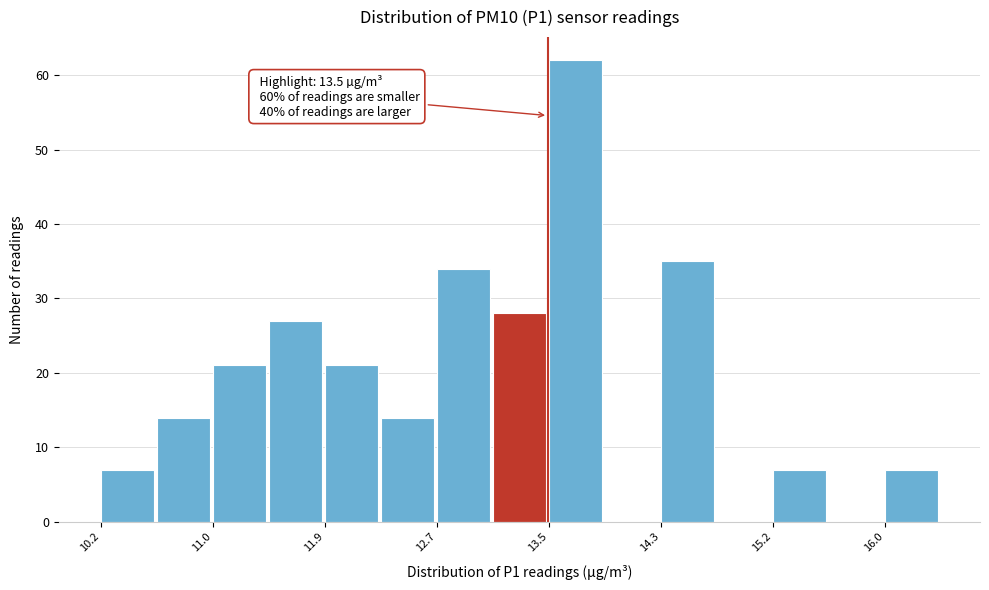

Over which range of the x-axis is the bar tallest?

13.5 to 13.9